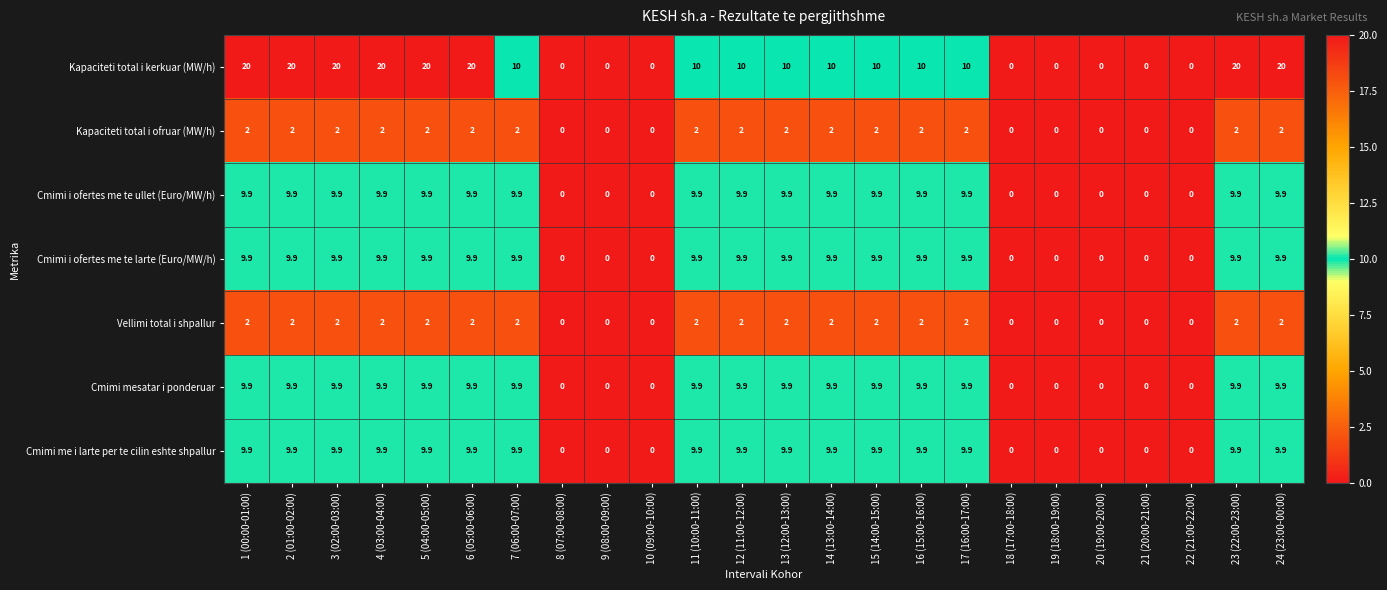

What is the sum of all Vellimi total i shpallur values?

32.0